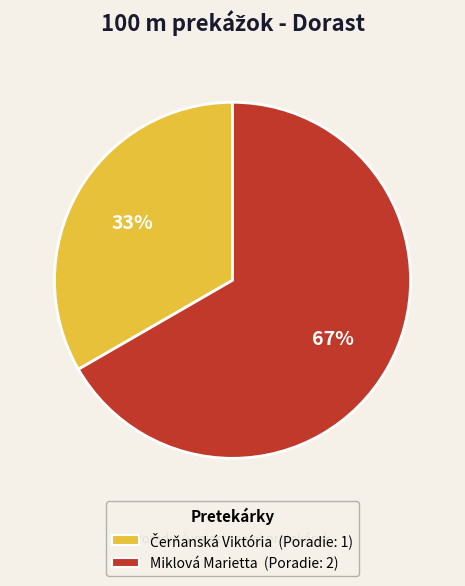

To the nearest percent, what is the average slice percentage?

50%